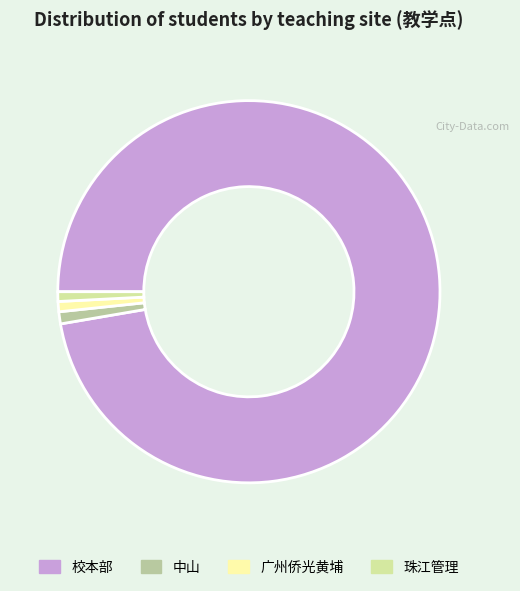

How many segments does this pie chart have?

4